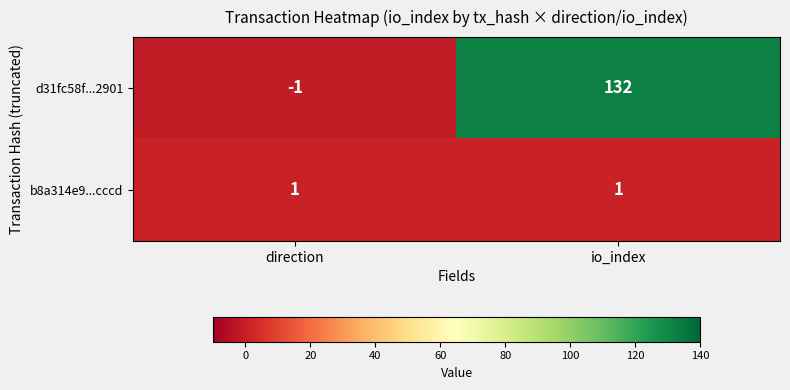

Is it true that b8a314e9...cccd equals 1 at direction?

True